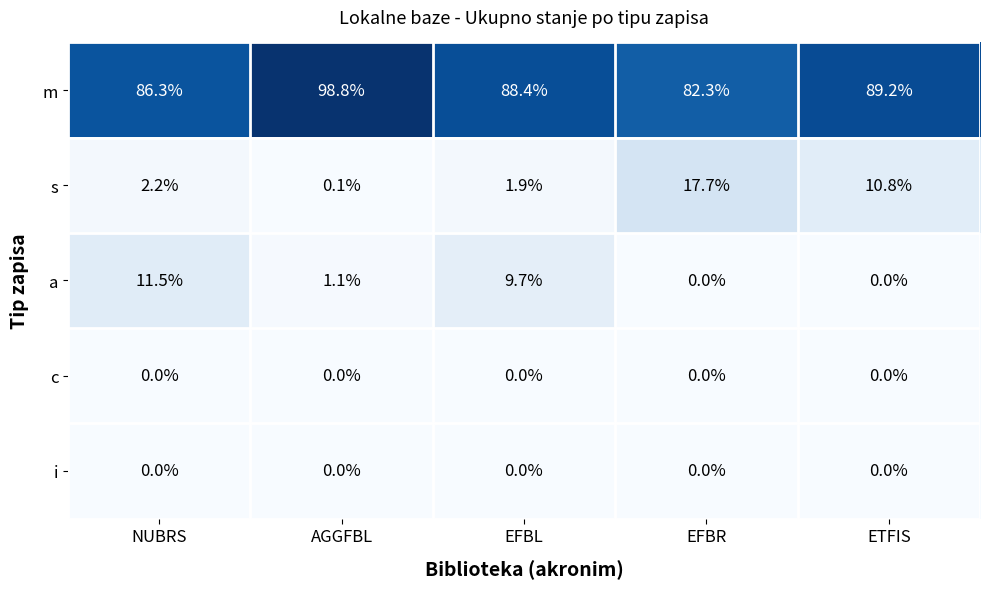

Which category has the lowest value in the m series?

EFBR